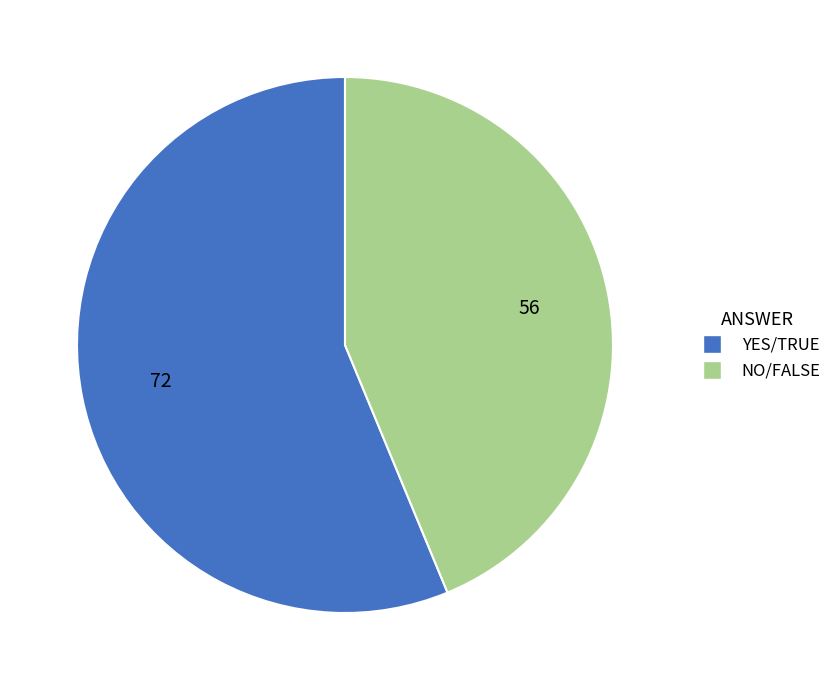

Does YES/TRUE represent more than half of the total?

Yes